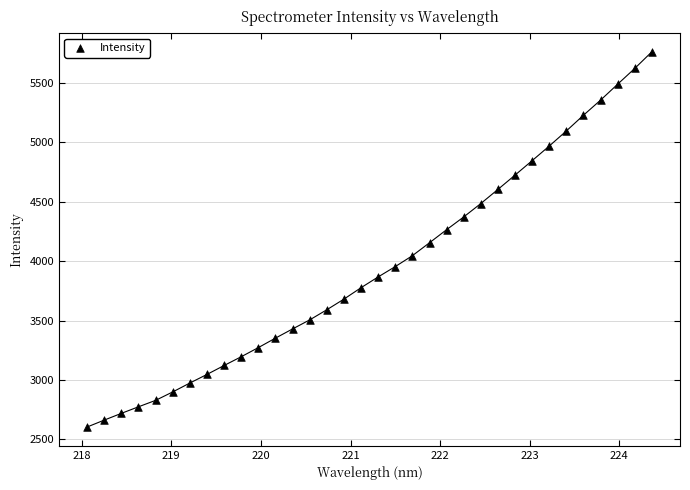

What is the range of Y values (max minus min)?

3157.9